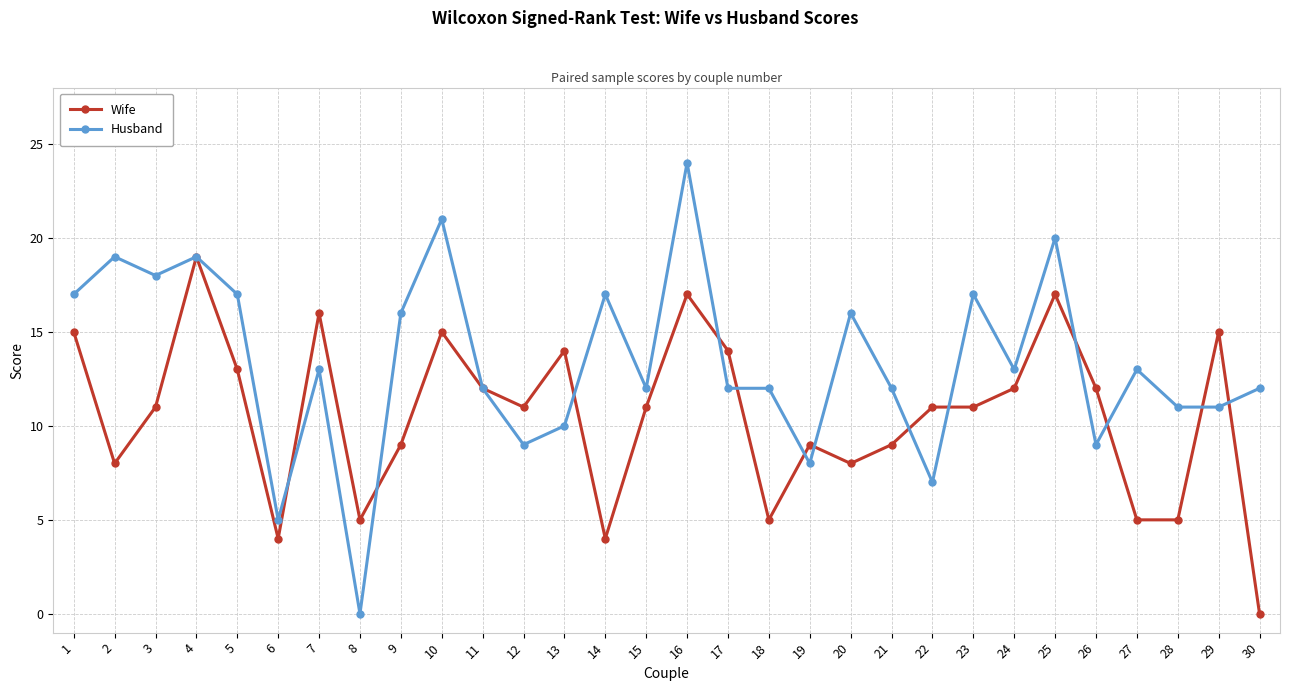

How many lines are shown in the chart?

2